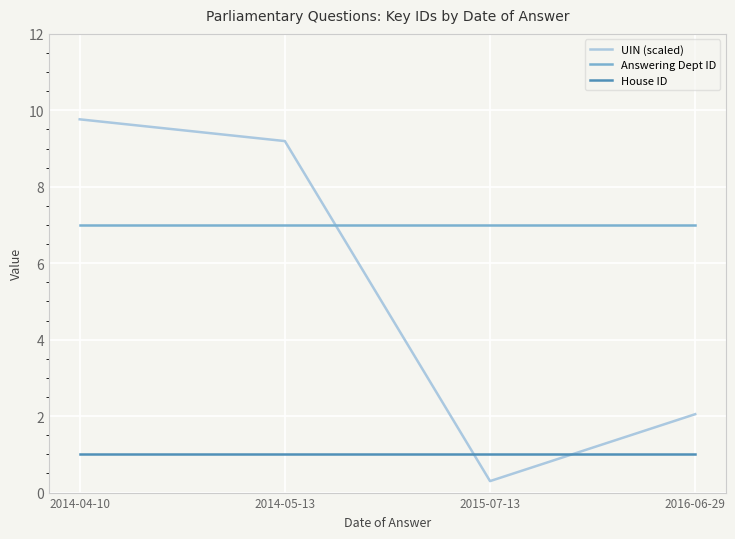

At which label does UIN (scaled) reach its peak?

2014-04-10